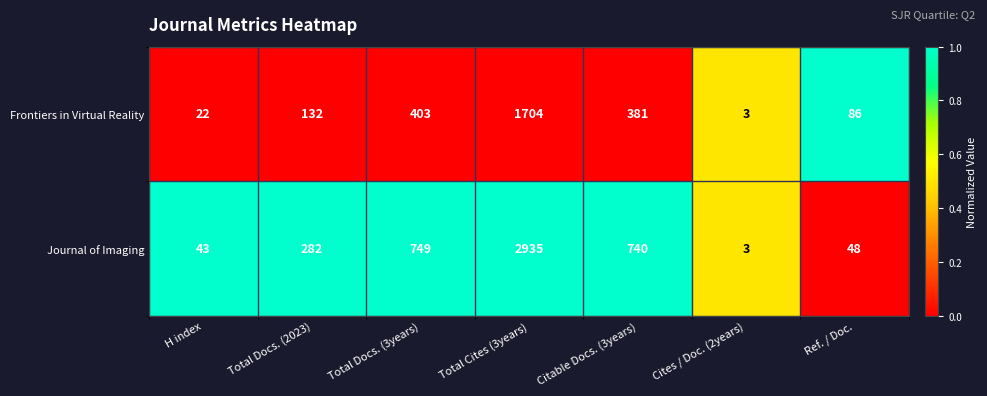

List the labels in order of Frontiers in Virtual Reality value, smallest first.

Cites / Doc. (2years), H index, Ref. / Doc., Total Docs. (2023), Citable Docs. (3years), Total Docs. (3years), Total Cites (3years)